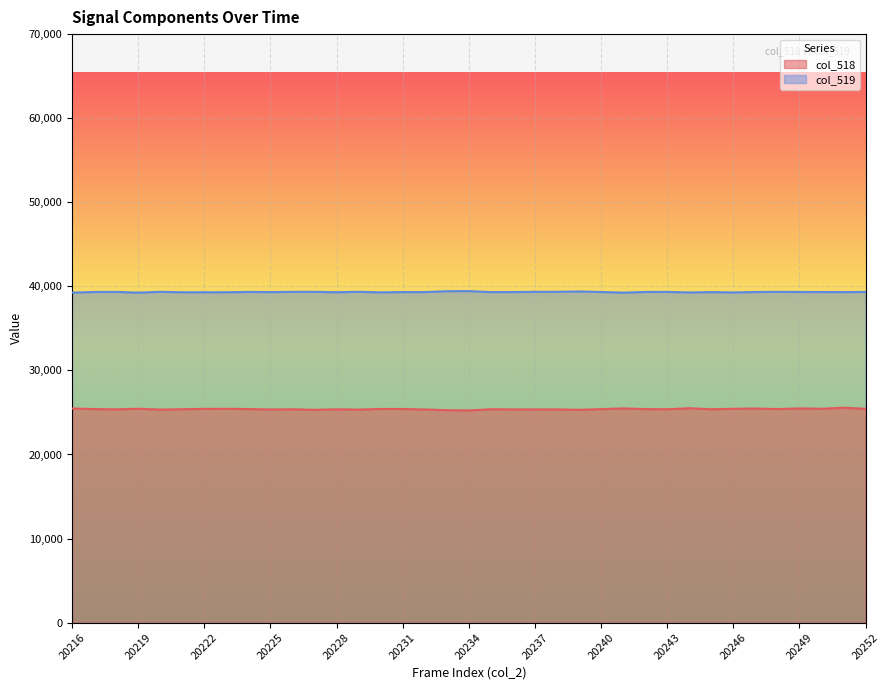

Where is col_519 nearest to the value 39343?

20226